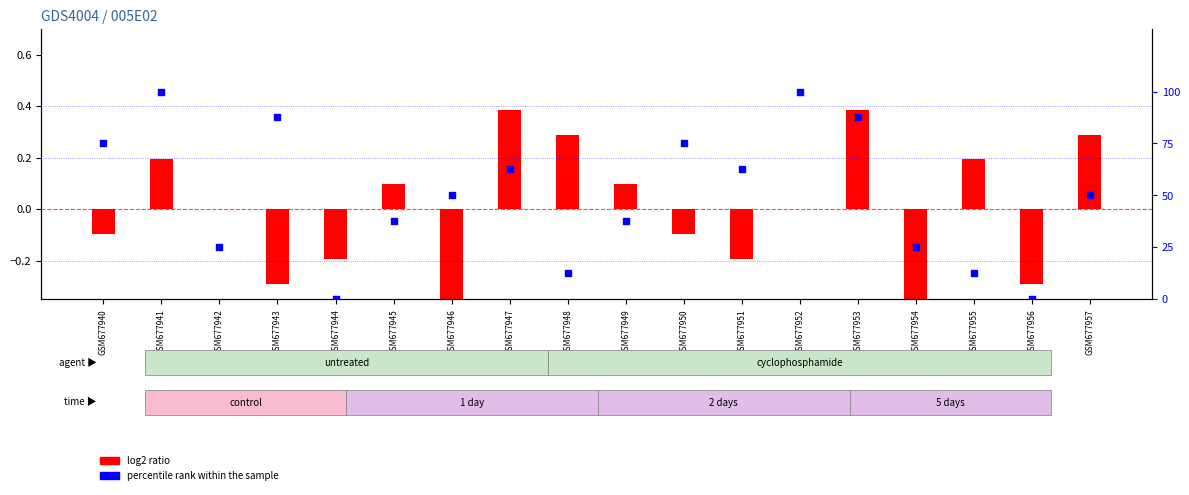

Which series has the largest total across all categories?

percentile rank within the sample